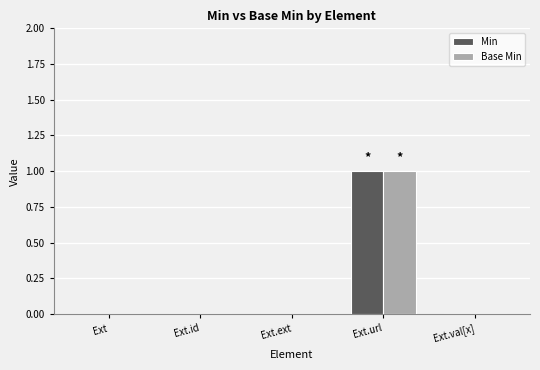

At which category is the sum across all series the highest?

Ext.url